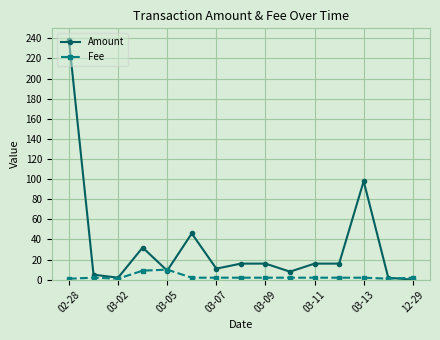

True or false: Fee has more than 0 interior local peaks.

True